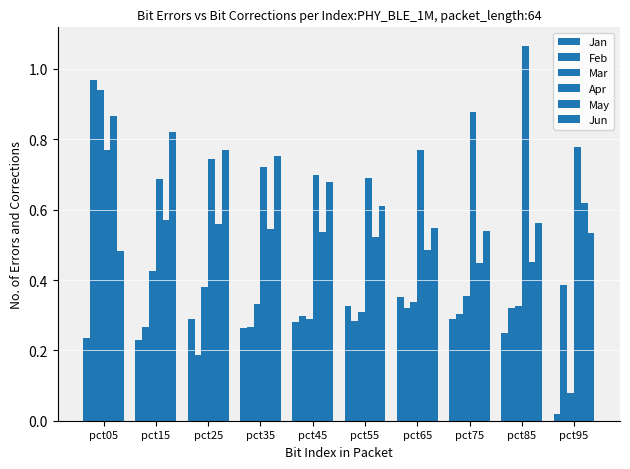

How many bars are there in total?

60